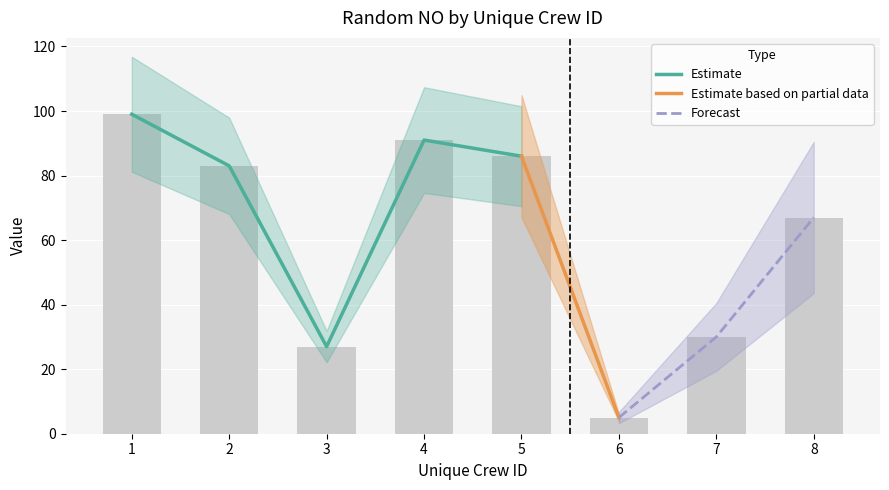

How many values exceed 83?

3